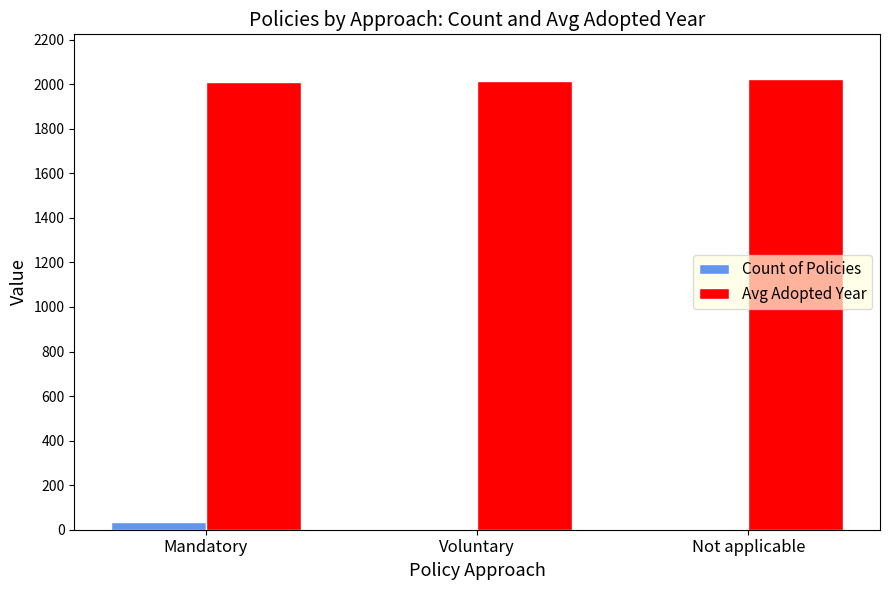

What is the maximum value shown in the chart?

2022